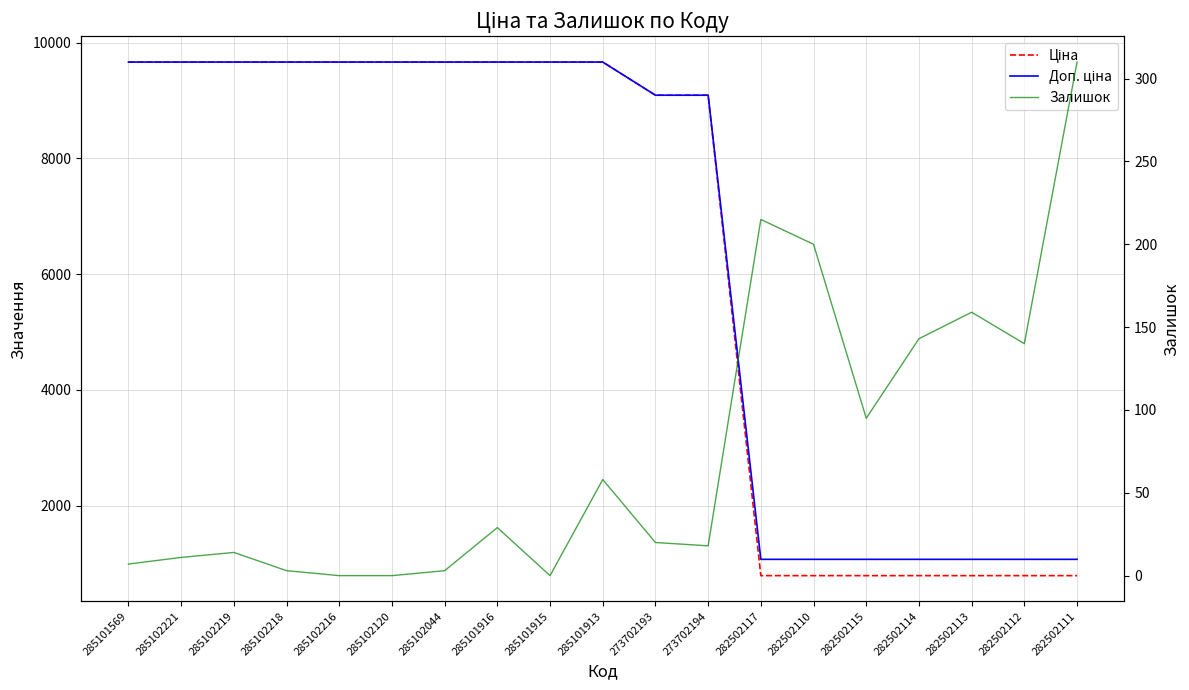

True or false: Залишок and Доп. ціна intersect in this chart.

False